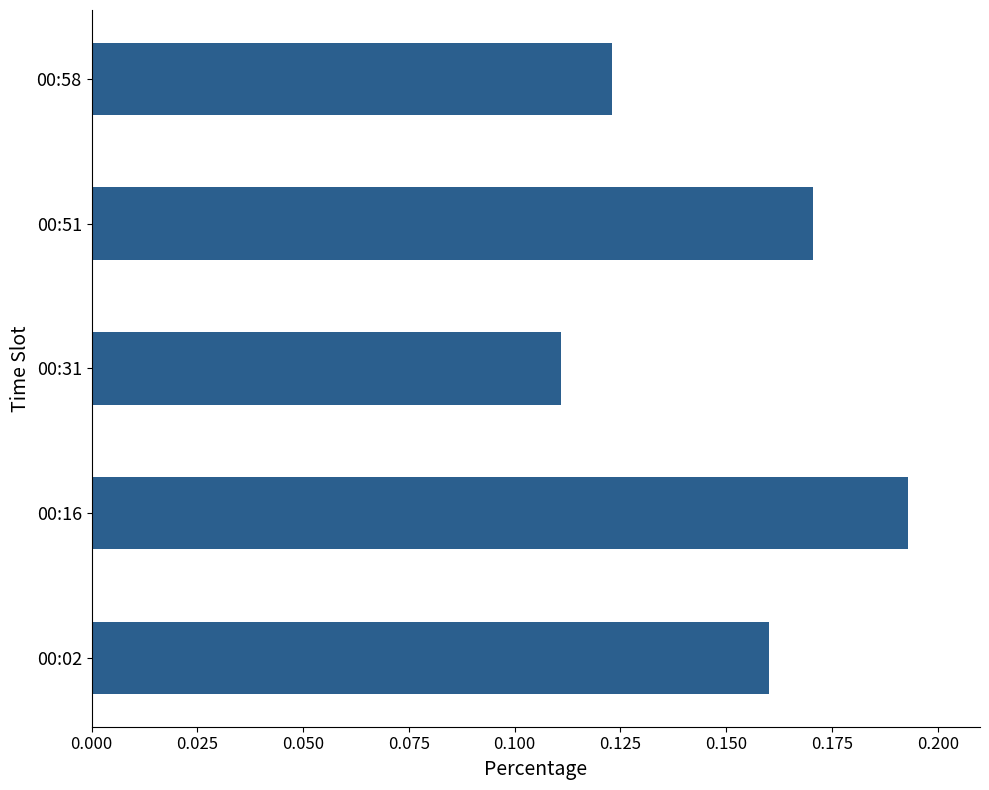

Rank the categories by value from lowest to highest.

00:31, 00:58, 00:02, 00:51, 00:16